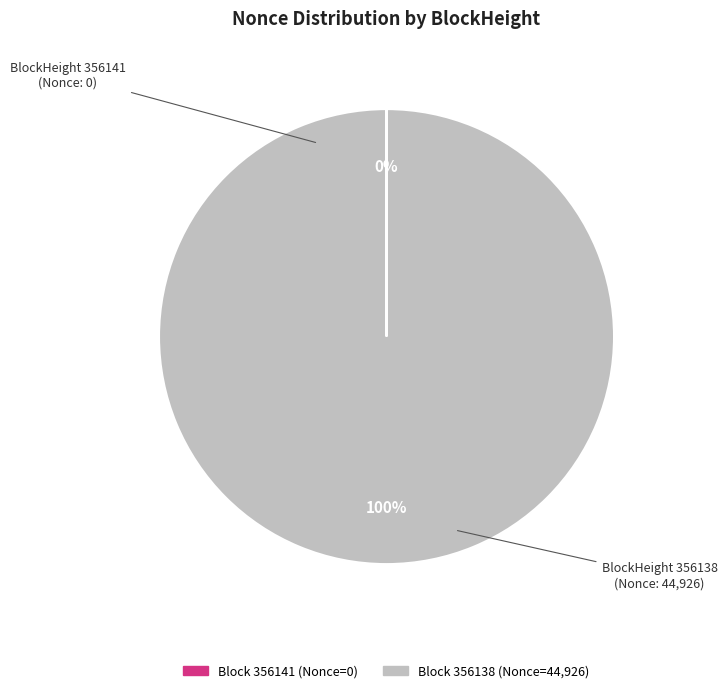

Is there any slice that represents more than half of the pie?

Yes